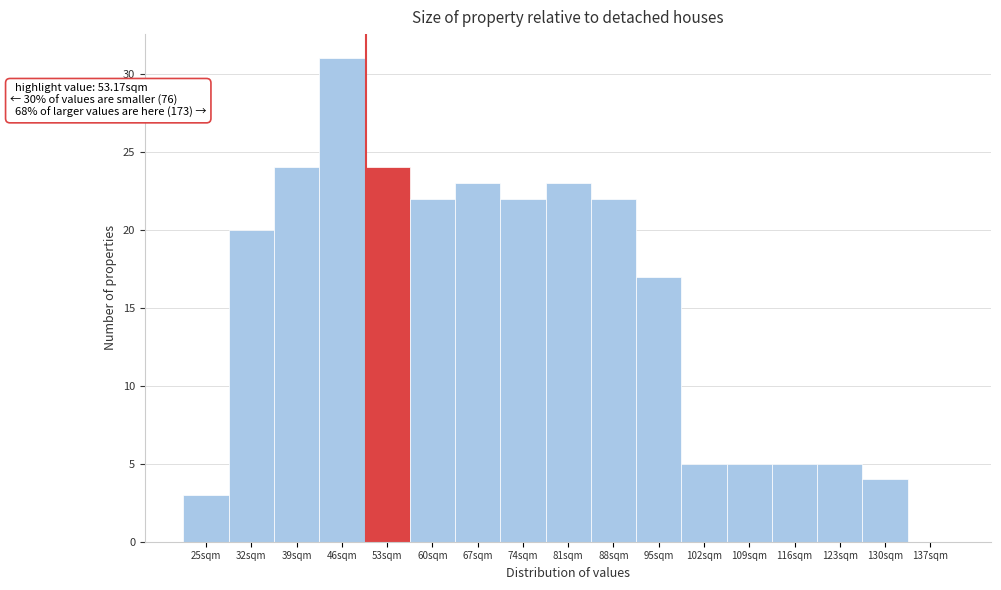

Reading right to left, transcribe all the data shown in this chart.

137sqm=0	130sqm=4	123sqm=5	116sqm=5	109sqm=5	102sqm=5	95sqm=17	88sqm=22	81sqm=23	74sqm=22	67sqm=23	60sqm=22	53sqm=24	46sqm=31	39sqm=24	32sqm=20	25sqm=3